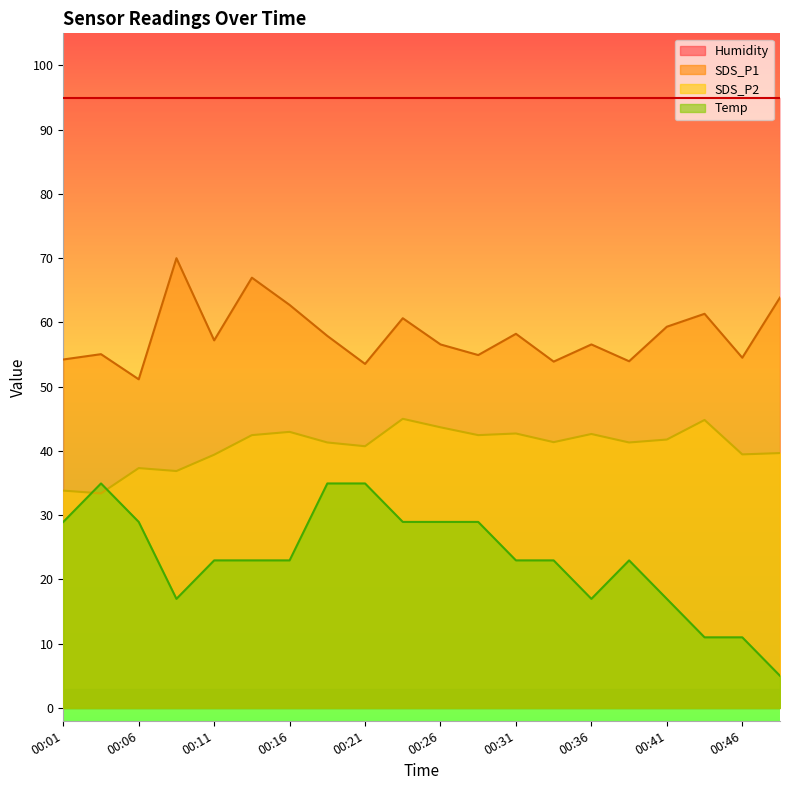

How many categories are shown in the chart?

20